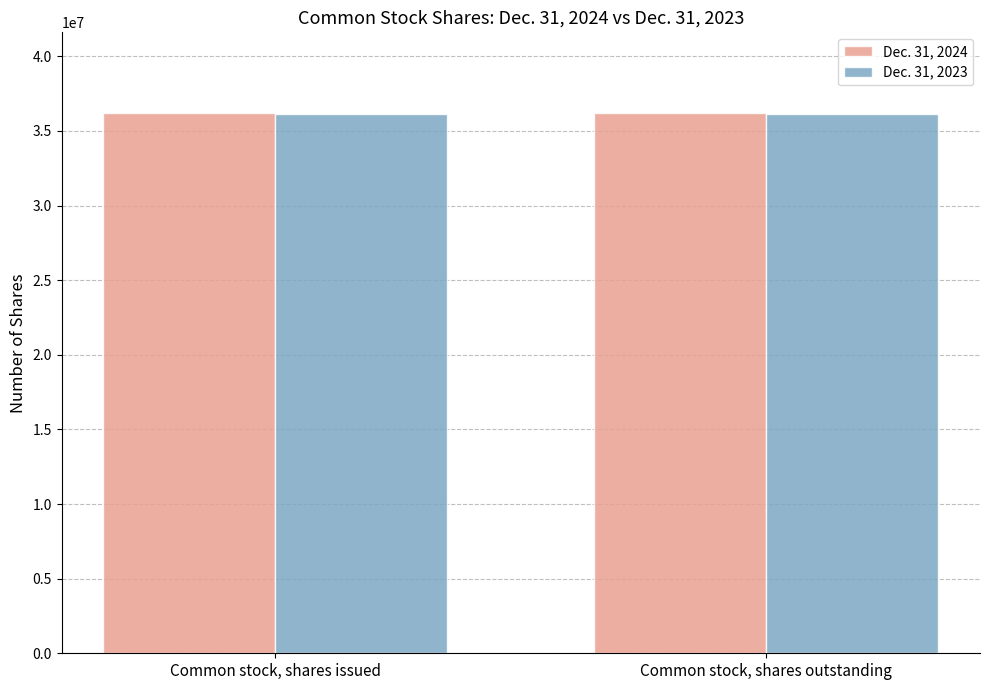

Rank the series at Common stock, shares outstanding from highest to lowest value.

Dec. 31, 2024, Dec. 31, 2023